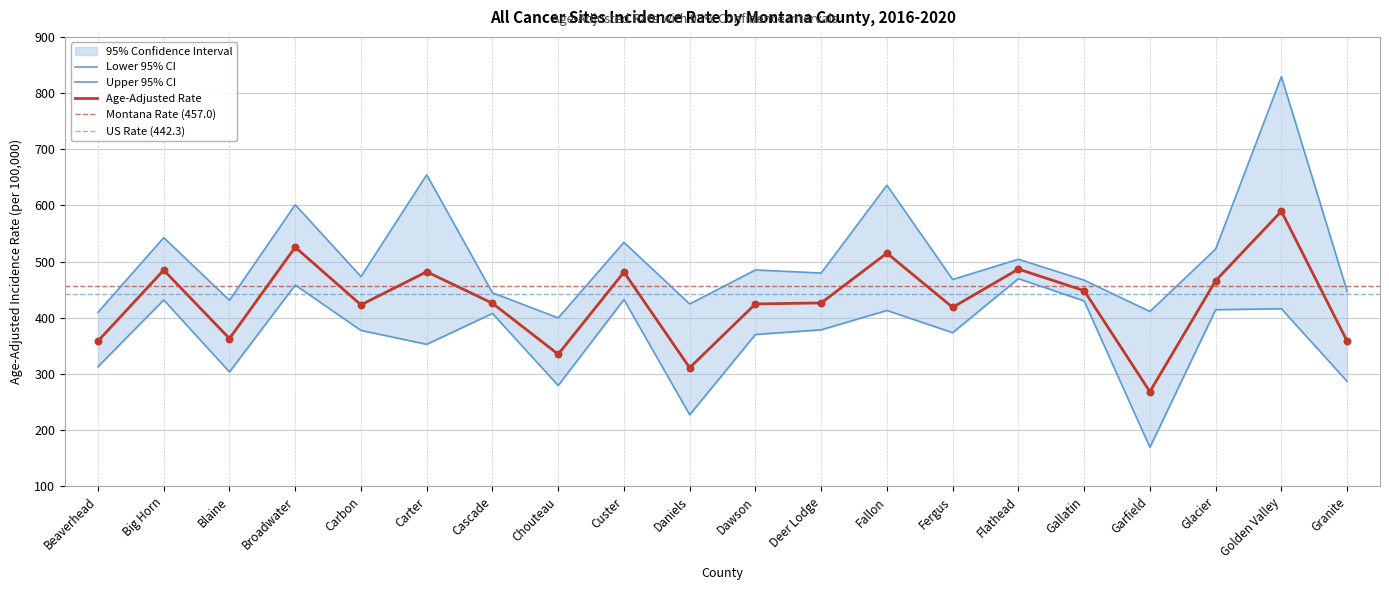

True or false: Age-Adjusted Rate has a value of 424.6 at Dawson.

True